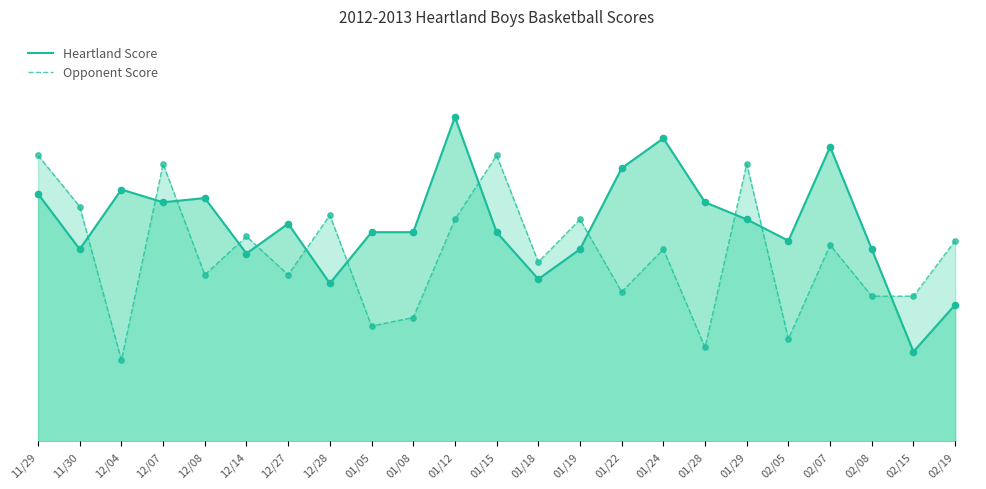

Which series contains the highest Y value?

Heartland Score